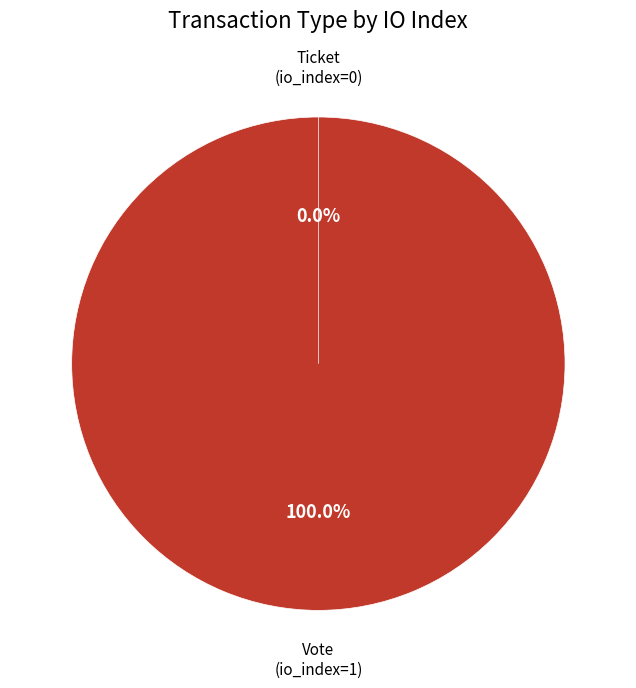

Combined, do Vote (io_index=1) and Ticket (io_index=0) account for over 50%?

Yes